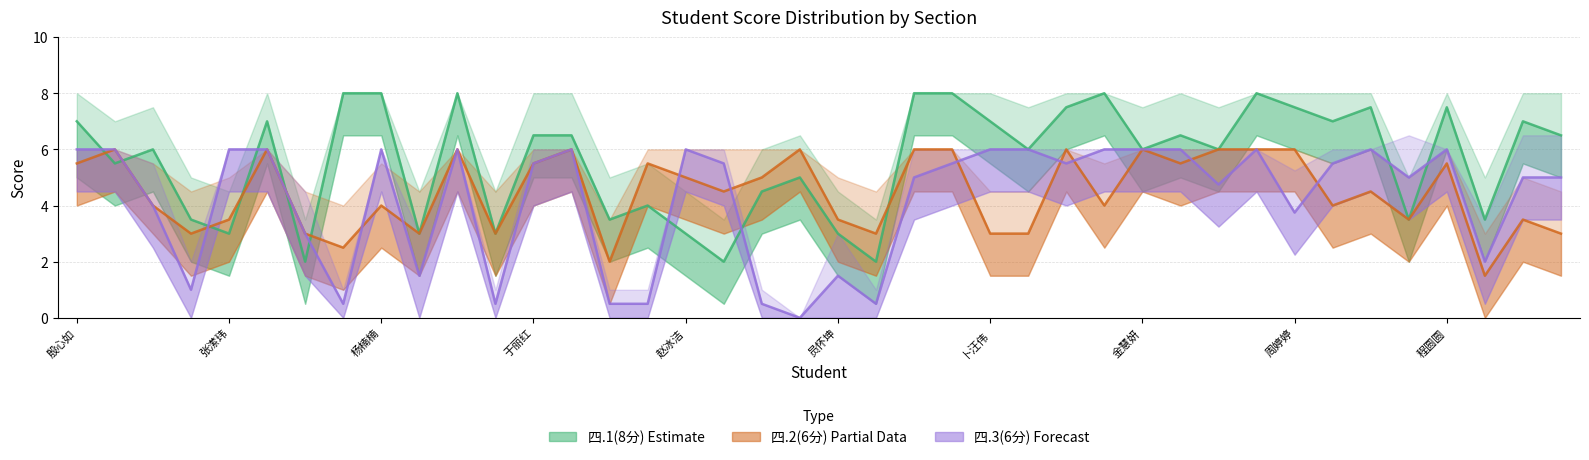

The value of 四.1(8分) Estimate at 33 is 4.6. True or false?

False